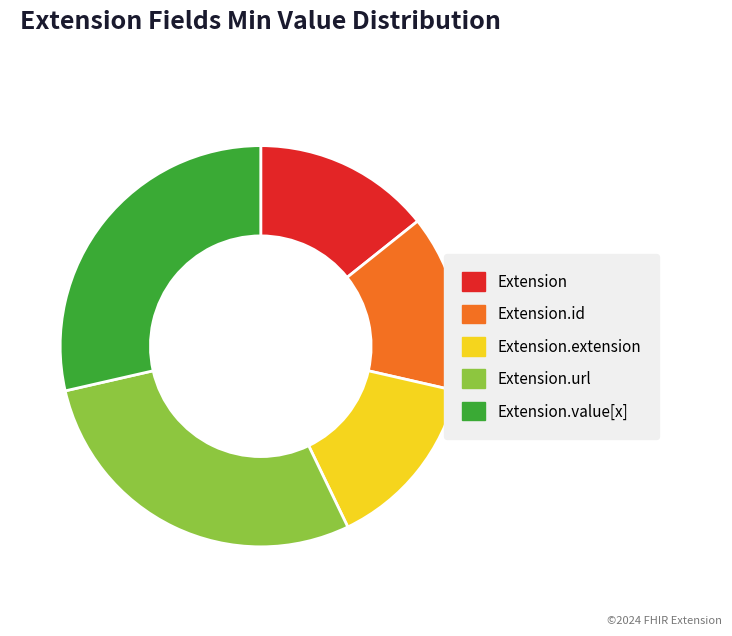

Is there any slice that represents more than half of the pie?

No